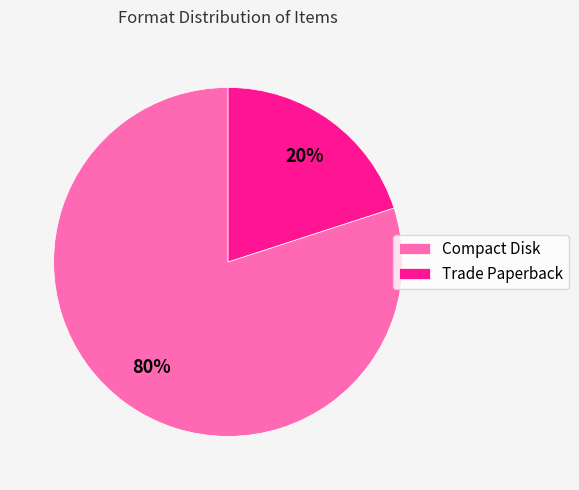

Between Compact Disk and Trade Paperback, which is larger?

Compact Disk